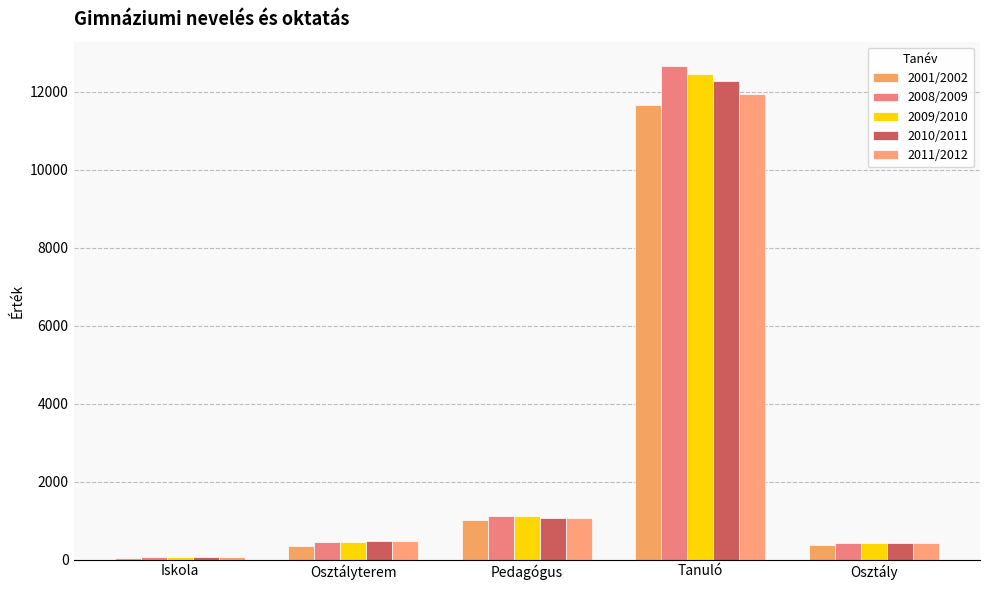

What is the difference between the 2001/2002 values at Osztályterem and Tanuló?

11307